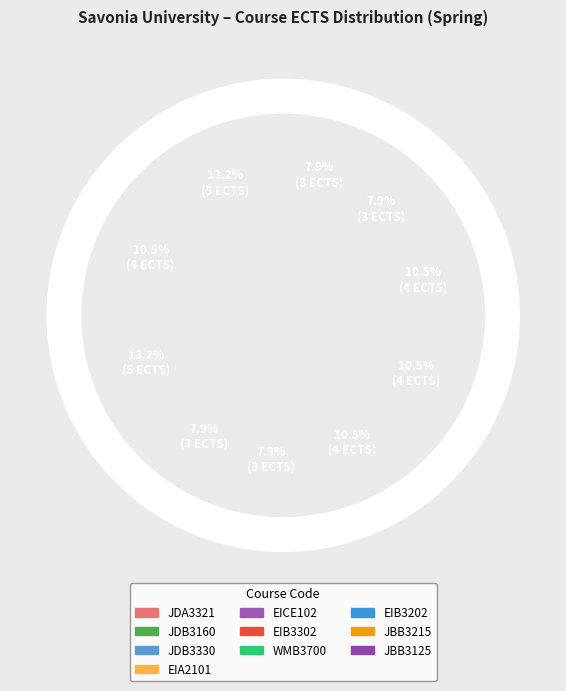

To the nearest percent, what portion does JDB3330 represent?

13%